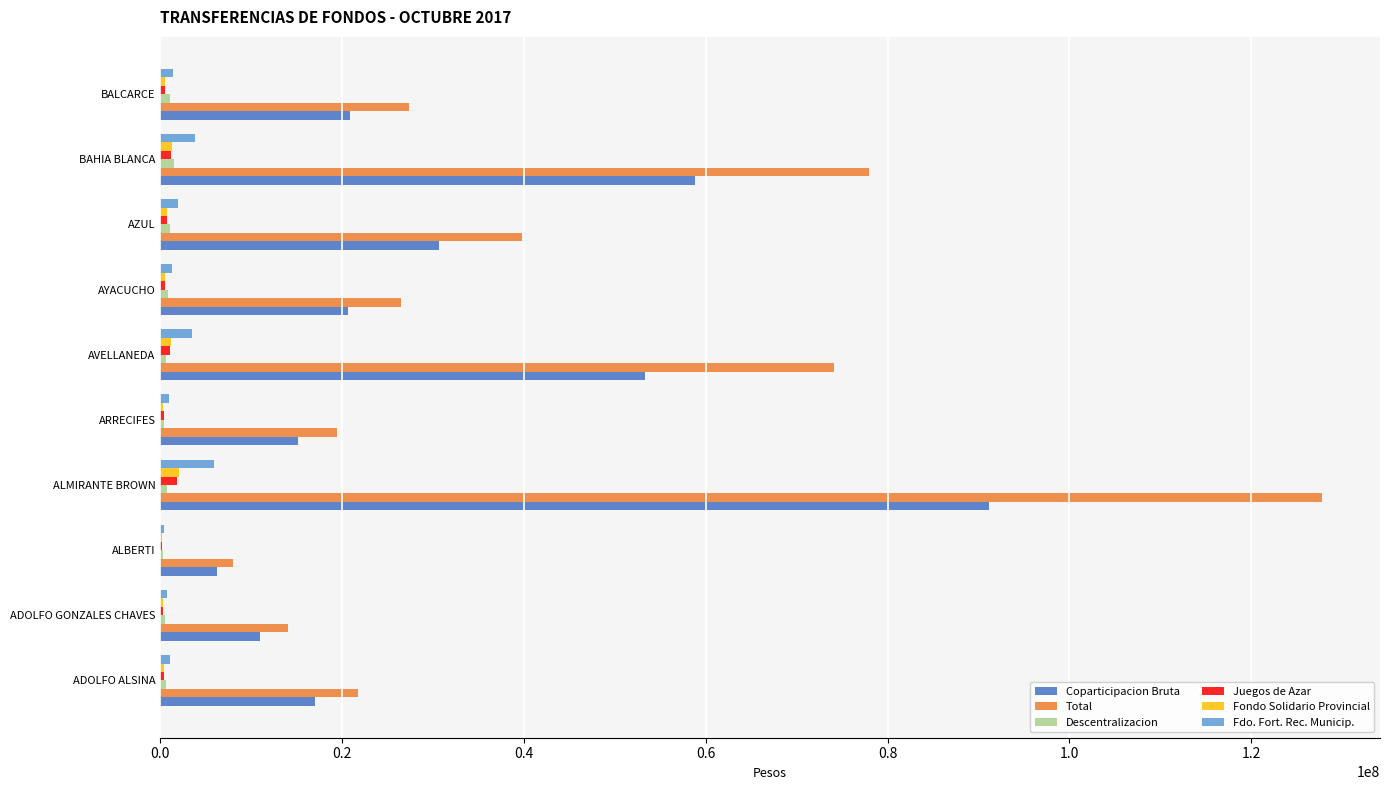

Between ALBERTI and BAHIA BLANCA, which series saw the biggest shift?

Total